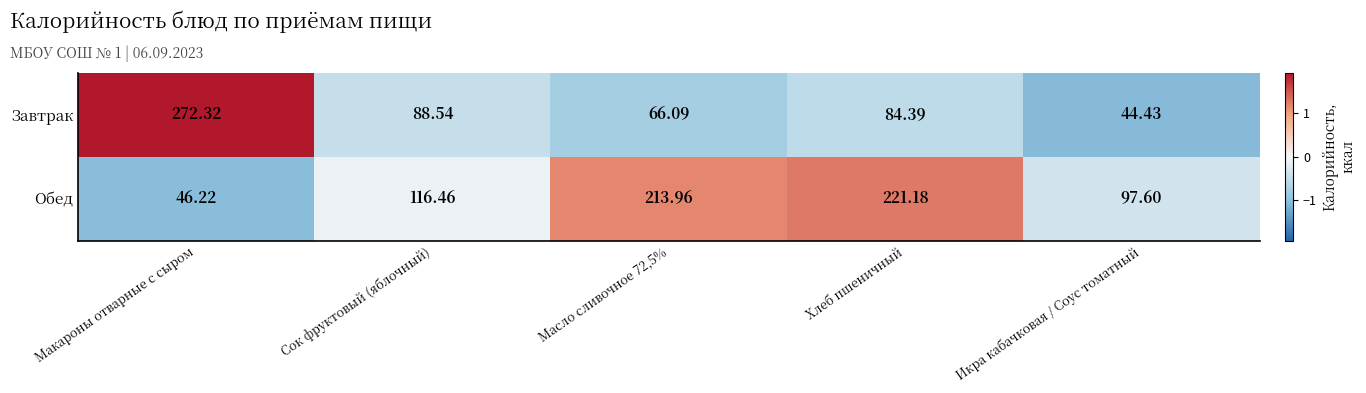

At which label does Завтрак first exceed 84?

Макароны отварные с сыром